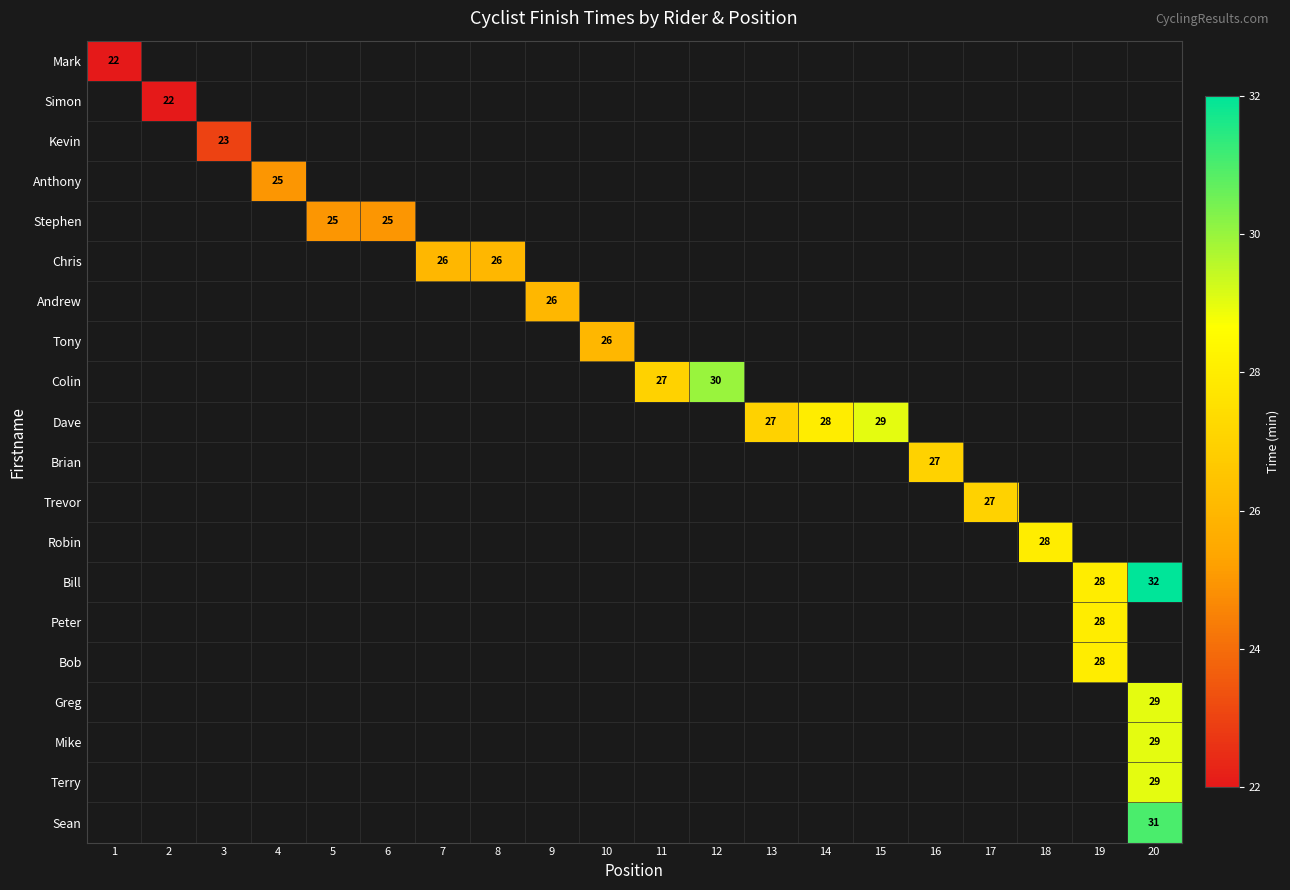

Is the value of Tony at 4 greater than the value of Simon at 16?

No